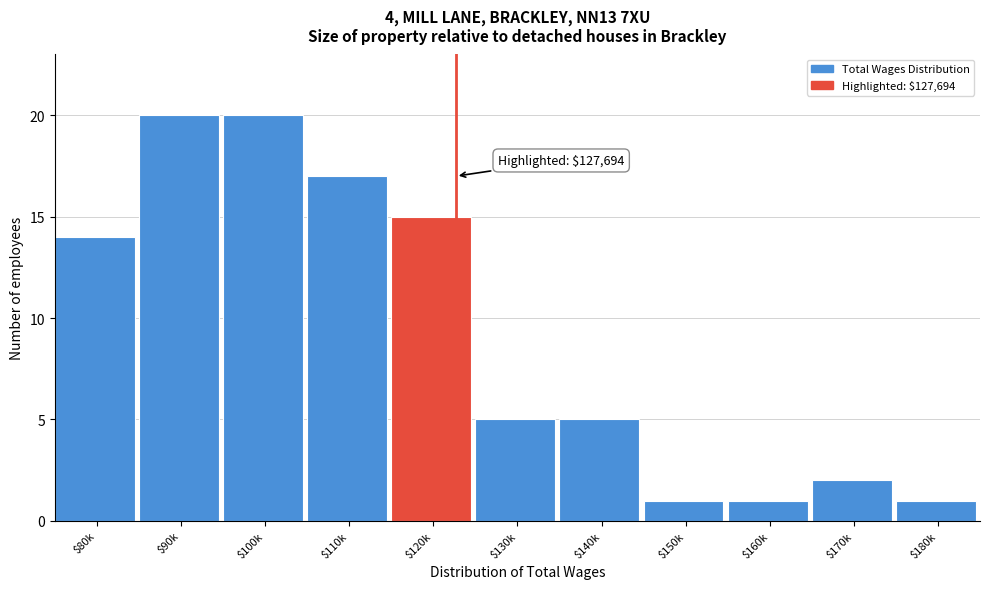

Reading left to right, what are all the values shown in this chart?

14	20	20	17	15	5	5	1	1	2	1